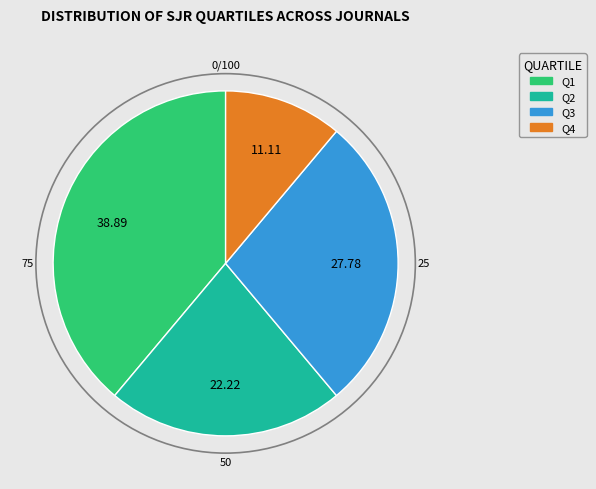

Does Q2 represent more than half of the total?

No